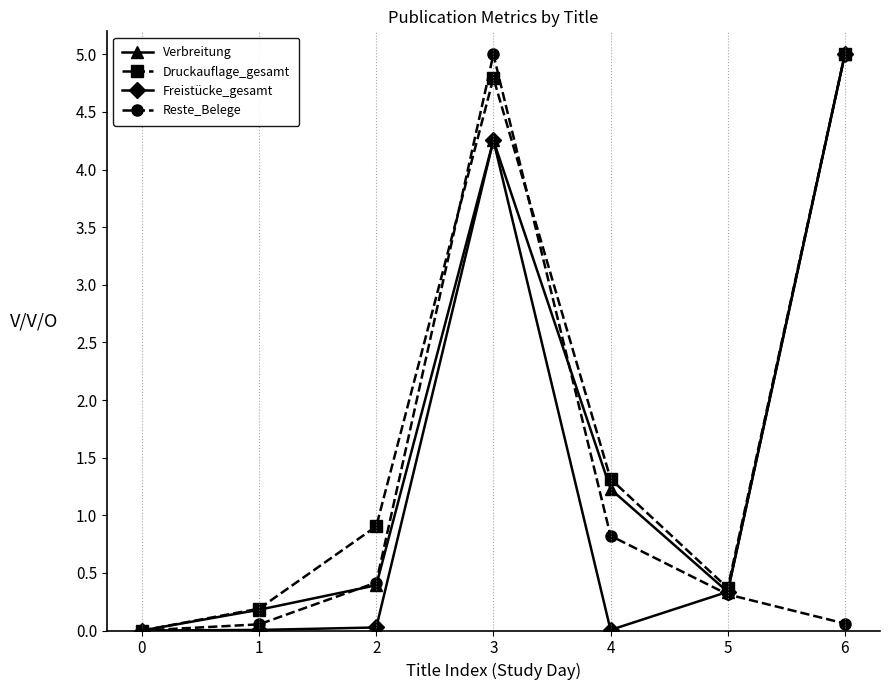

List the series in order of their overall mean, lowest first.

Reste_Belege, Freistücke_gesamt, Verbreitung, Druckauflage_gesamt